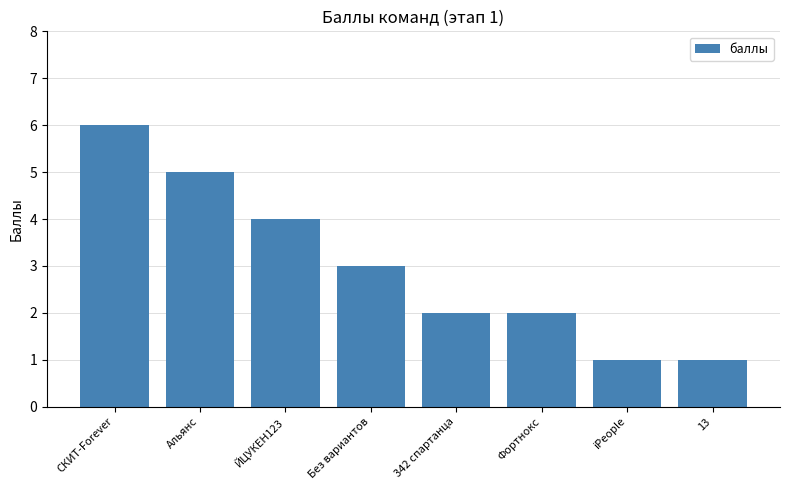

What is the change in value from СКИТ-Forever to iPeople?

-5